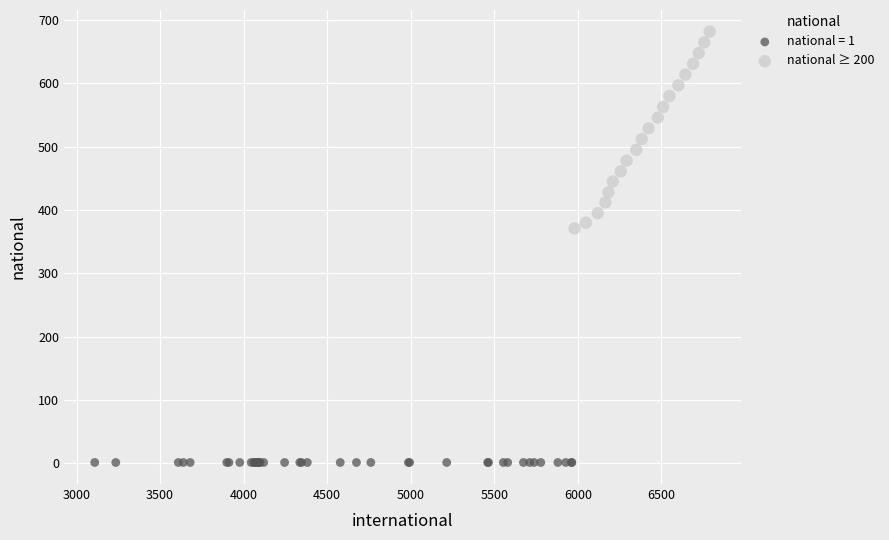

Which series contains the highest Y value?

national ≥ 200